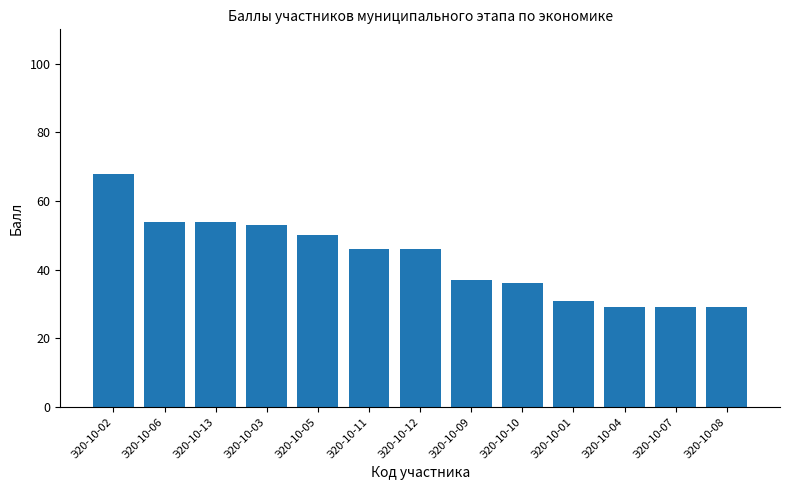

Reading left to right, what are all the values shown in this chart?

Э20-10-02=68	Э20-10-06=54	Э20-10-13=54	Э20-10-03=53	Э20-10-05=50	Э20-10-11=46	Э20-10-12=46	Э20-10-09=37	Э20-10-10=36	Э20-10-01=31	Э20-10-04=29	Э20-10-07=29	Э20-10-08=29